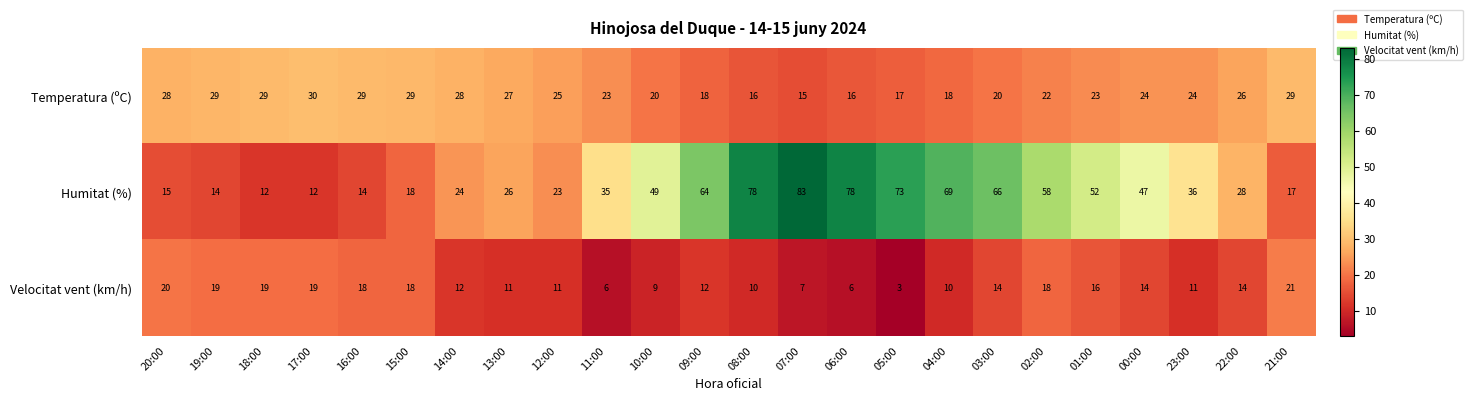

What is the difference between the maximum and minimum values in the Temperatura (ºC) series?

15